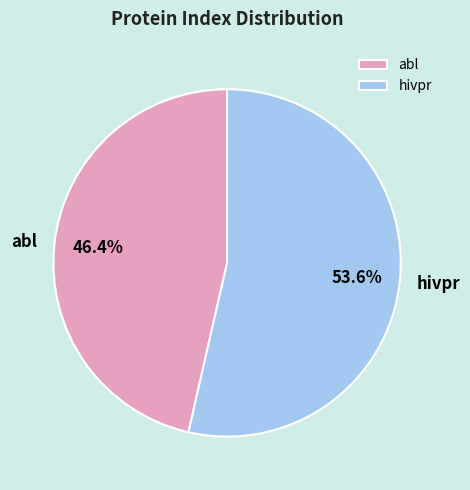

True or false: abl accounts for 46% of the total.

True